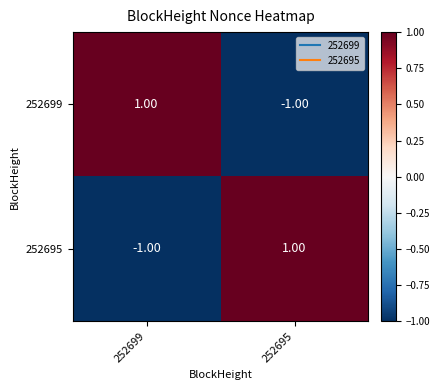

Rank the categories by 252695 value from lowest to highest.

252699, 252695